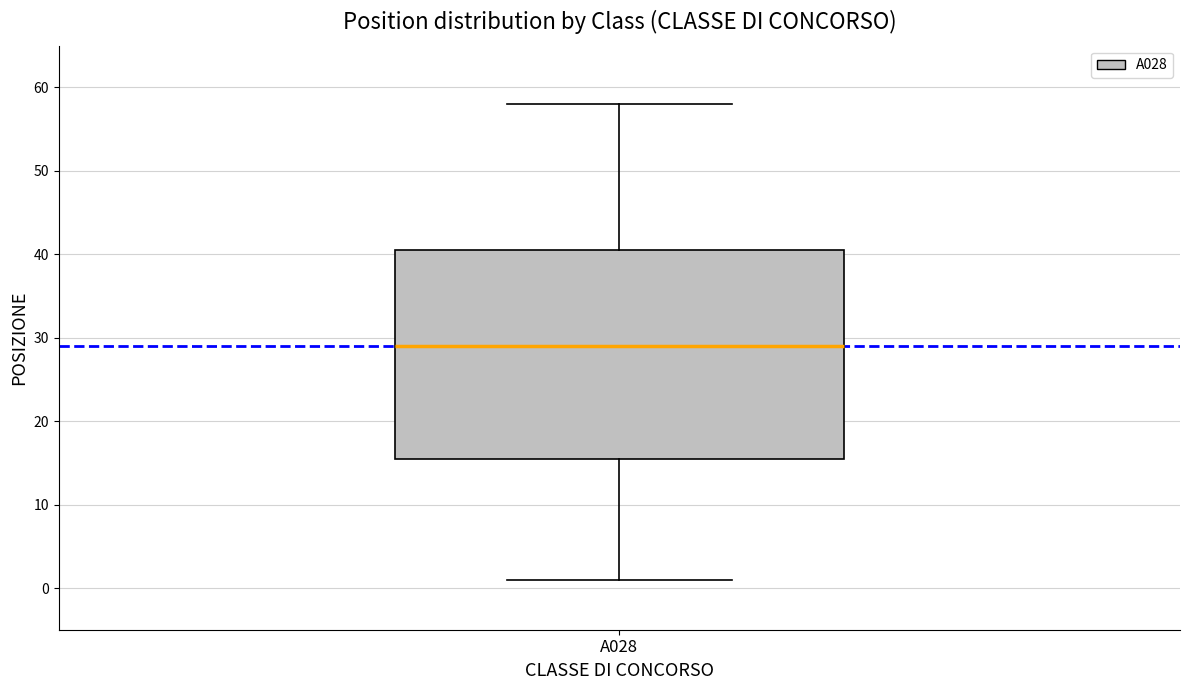

Read this box plot against the y-axis: the position of the median line, the range covered by the box, and the ends of both whiskers. The values are not printed on the chart, so give them approximately, as read against the axis.

median 29, box 16 to 41, whiskers 1 to 58